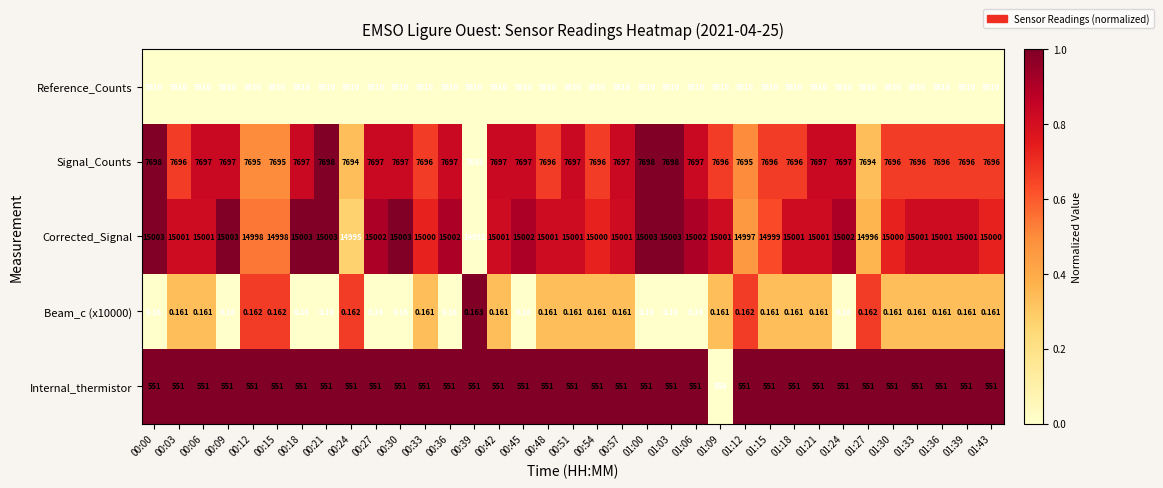

Between 00:12 and 01:12, which series saw the biggest shift?

Corrected_Signal